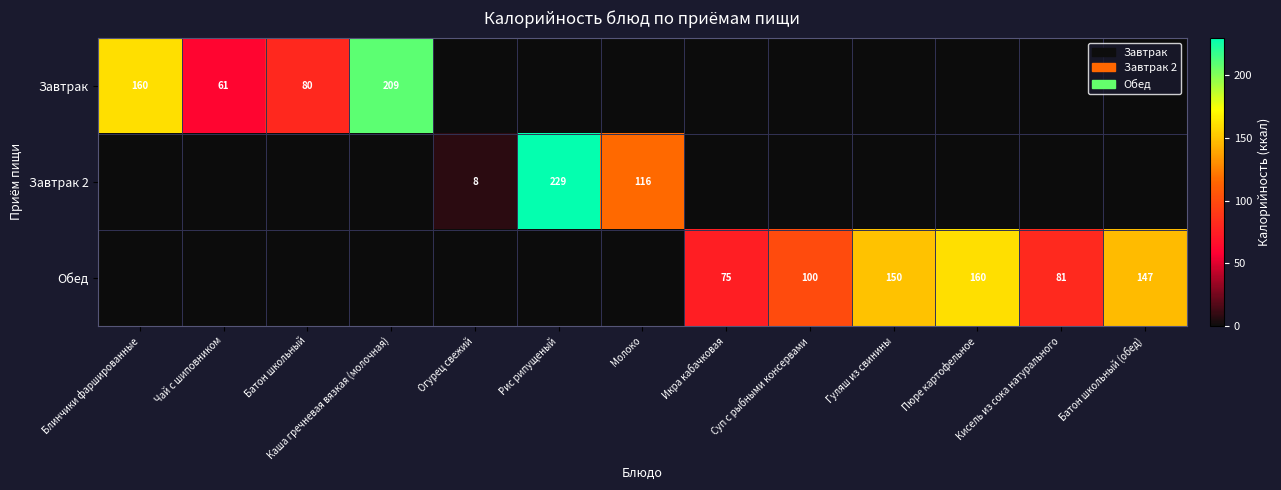

The Завтрак series shows 209 at Каша гречневая вязкая (молочная). True or false?

True